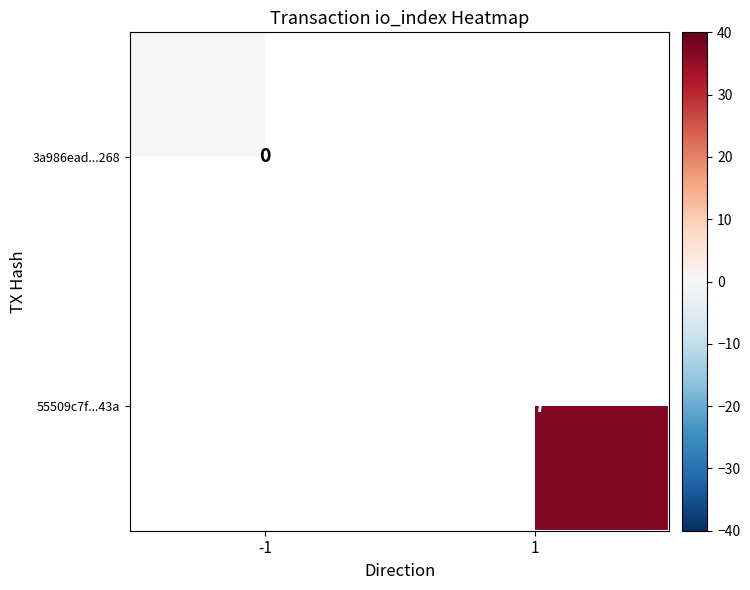

Which has a higher value, -1 or 1?

1